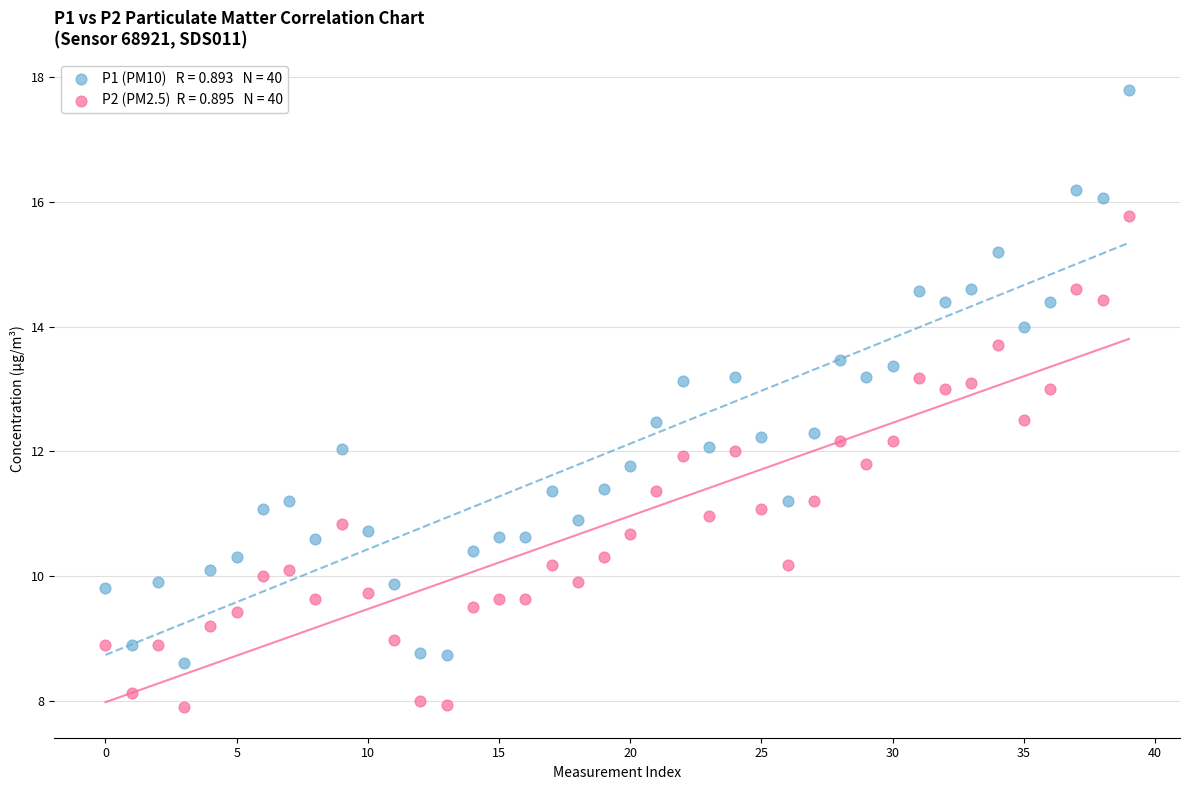

Across all data points, what is the range of Y values (max minus min)?

9.9